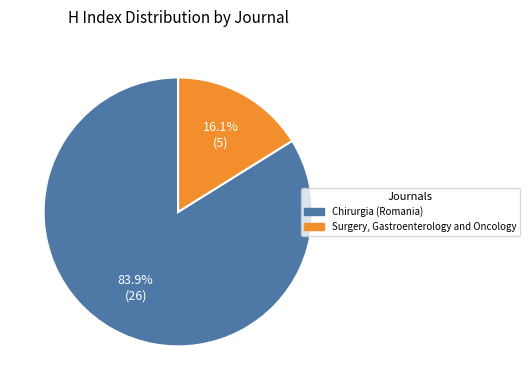

To the nearest percent, what portion does Chirurgia (Romania) represent?

84%